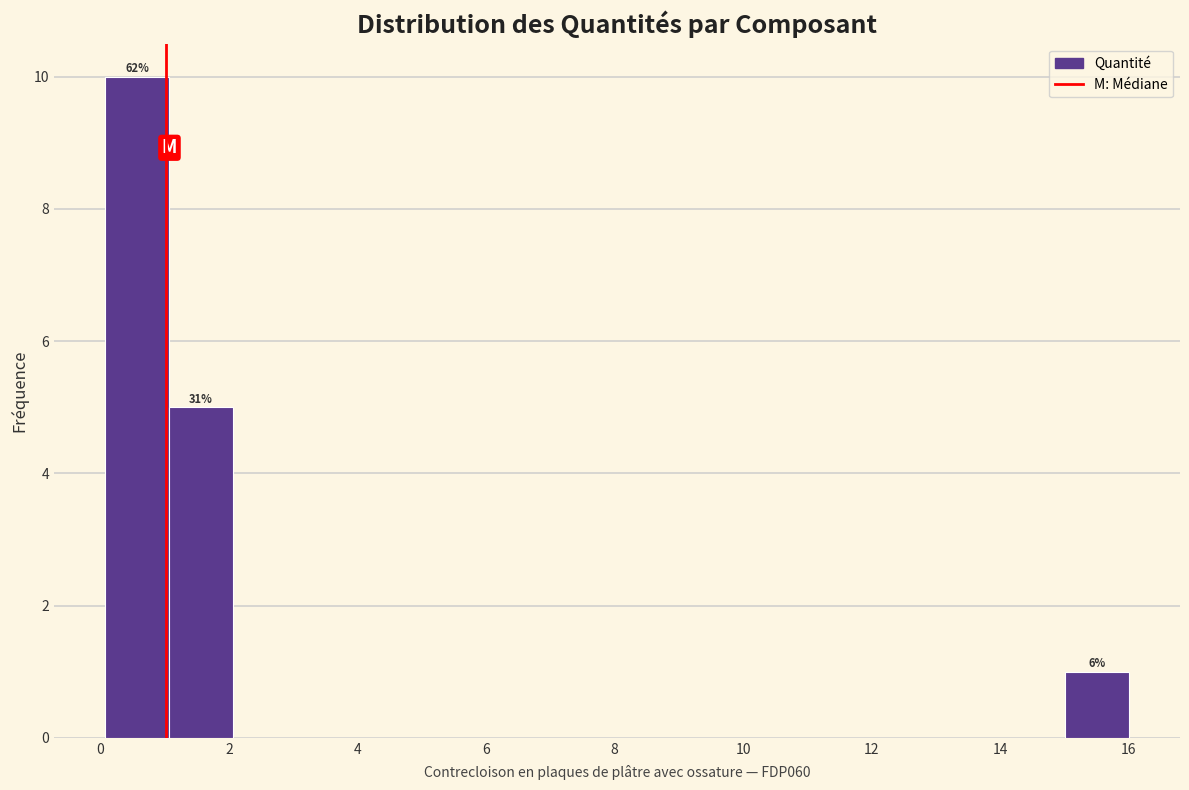

Which range on the x-axis has the tallest bar?

0 to 1